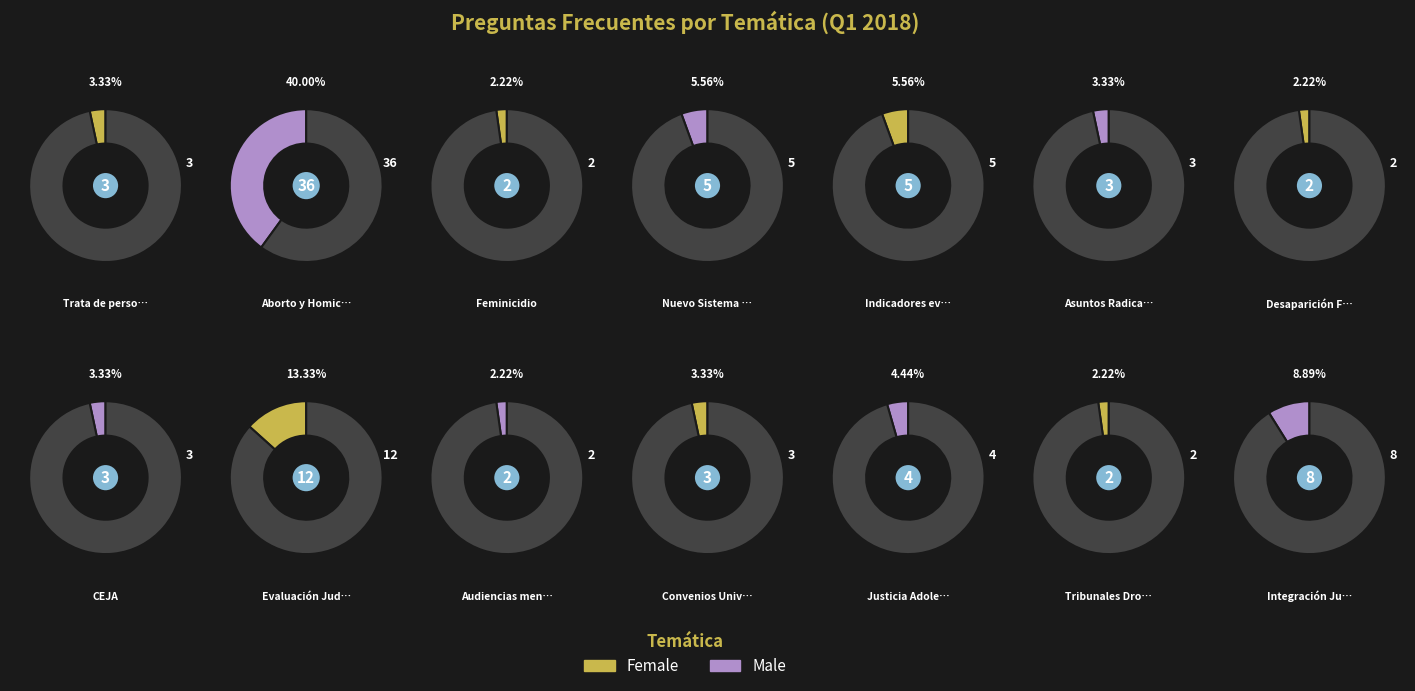

True or false: Desaparición Forzada accounts for 2% of the total.

True